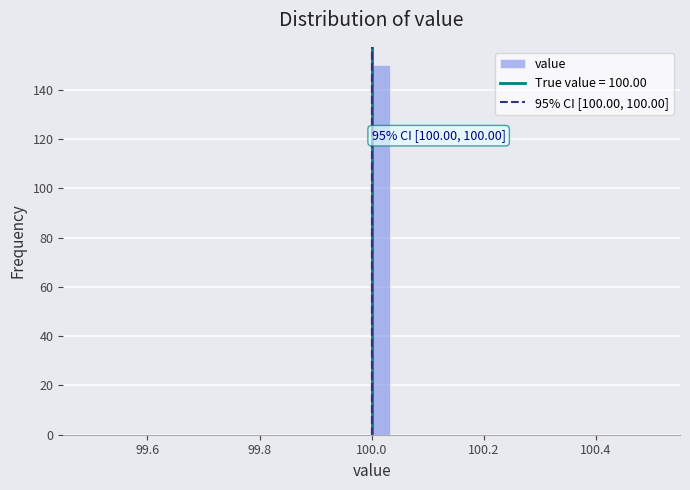

Around what value on the x-axis is the tallest bar? Give the approximate position of its centre, as read against the axis.

100.02